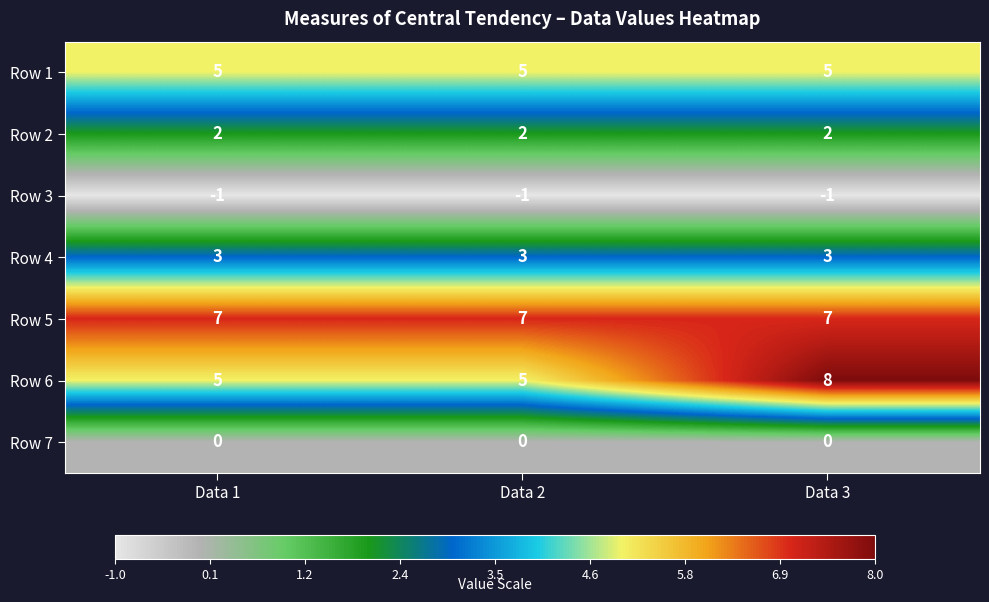

Which series has the largest total across all categories?

Row 5